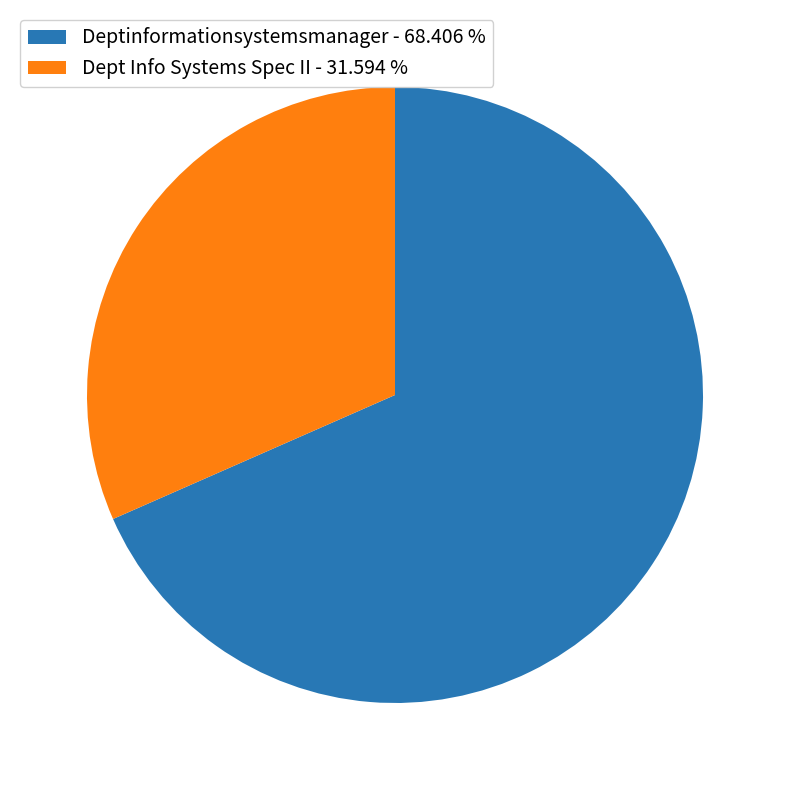

Which slice represents more than half of the pie?

Deptinformationsystemsmanager